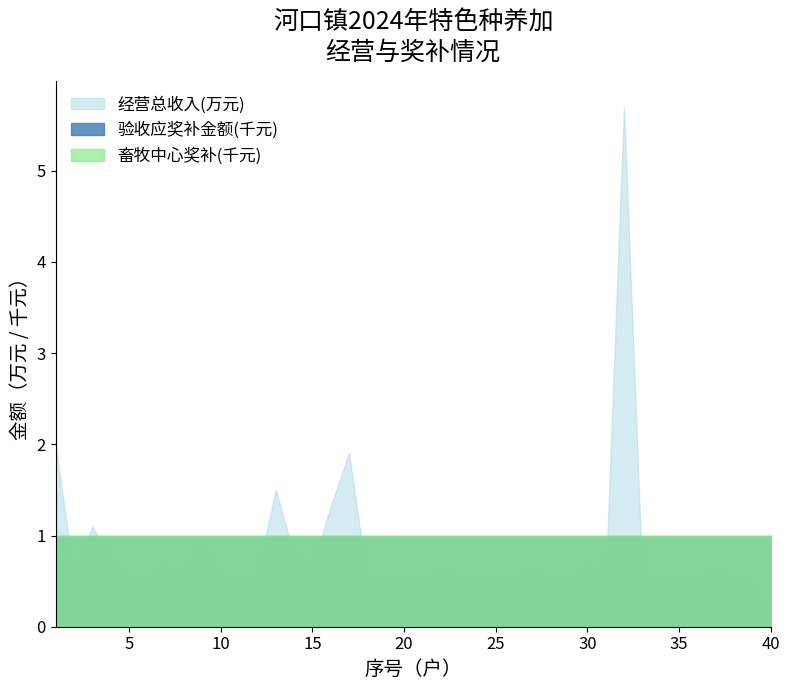

Reading left to right, list all the values displayed in this chart.

经营总收入(元): 1=20000	2=5350	3=11000	4=7500	5=5250	6=5100	7=7000	8=5500	9=9600	10=5250	11=5150	12=5750	13=15000	14=8000	15=6600	16=13200	17=19000	18=5100	19=5250	20=5500	21=5100	22=6500	23=5600	24=5100	25=5000	26=5250	27=6600	28=5500	29=5000	30=7000	31=5050	32=57000	33=5100	34=5000	35=5100	36=5000	37=6250	38=5000	39=5000	40=1000
验收应奖补金额(元): 1=1000	2=1000	3=1000	4=1000	5=1000	6=1000	7=1000	8=1000	9=1000	10=1000	11=1000	12=1000	13=1000	14=1000	15=1000	16=1000	17=1000	18=1000	19=1000	20=1000	21=1000	22=1000	23=1000	24=1000	25=1000	26=1000	27=1000	28=1000	29=1000	30=1000	31=1000	32=1000	33=1000	34=1000	35=1000	36=1000	37=1000	38=1000	39=1000	40=1000
畜牧中心奖补: 1=1000	2=1000	3=1000	4=1000	5=1000	6=1000	7=1000	8=1000	9=1000	10=1000	11=1000	12=1000	13=1000	14=1000	15=1000	16=1000	17=1000	18=1000	19=1000	20=1000	21=1000	22=1000	23=1000	24=1000	25=1000	26=1000	27=1000	28=1000	29=1000	30=1000	31=1000	32=1000	33=1000	34=1000	35=1000	36=1000	37=1000	38=1000	39=1000	40=1000